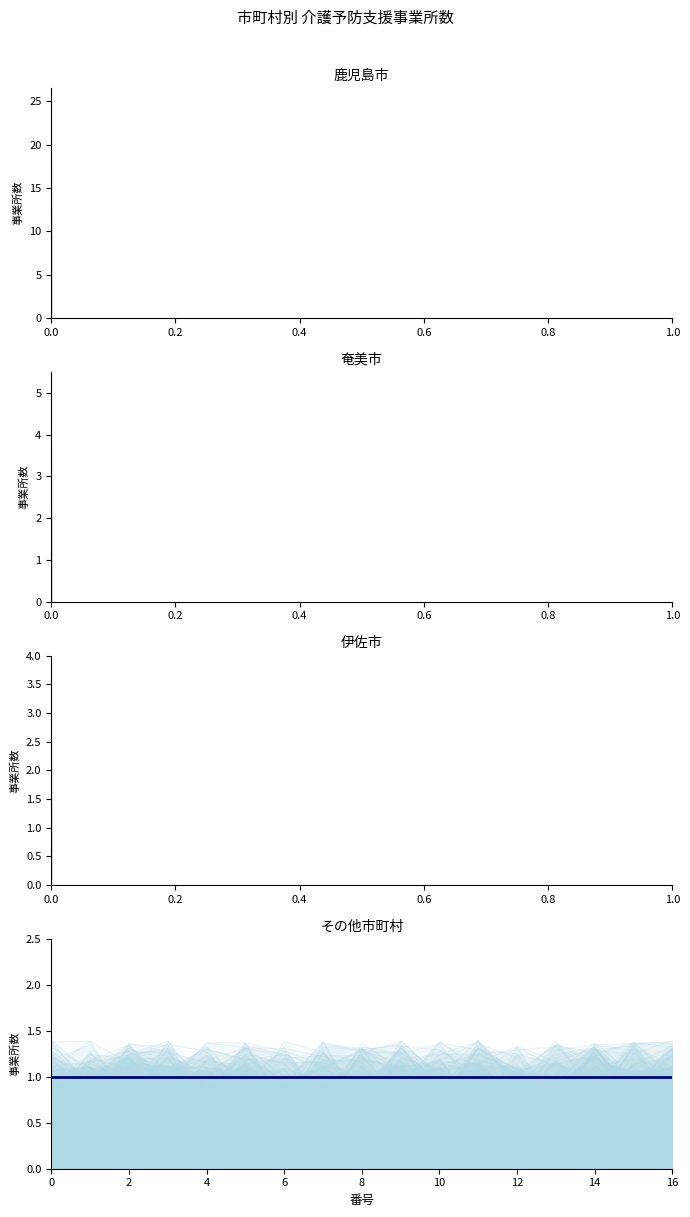

Which series has the largest total across all categories?

鹿児島市